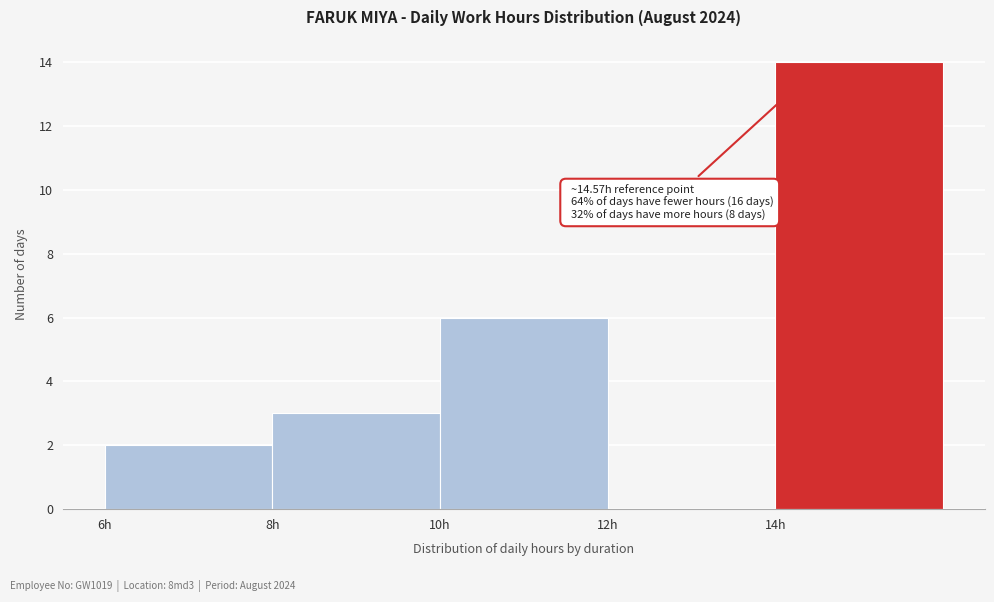

Over which range of the x-axis is the bar tallest?

14 to 16